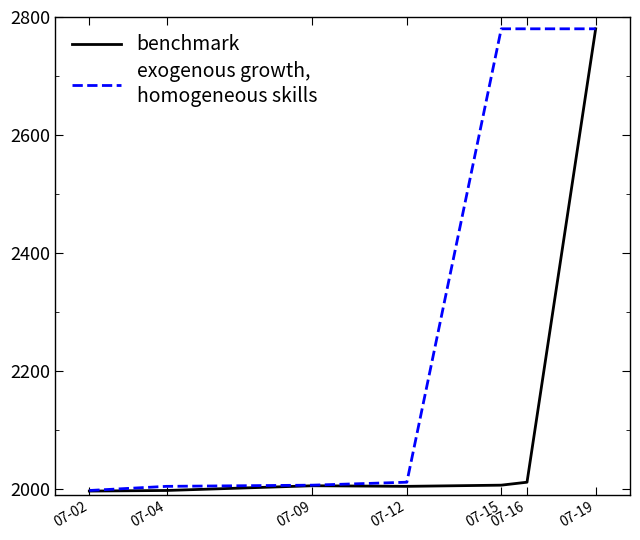

What is the spread (max minus min) of values at 07-12?

7